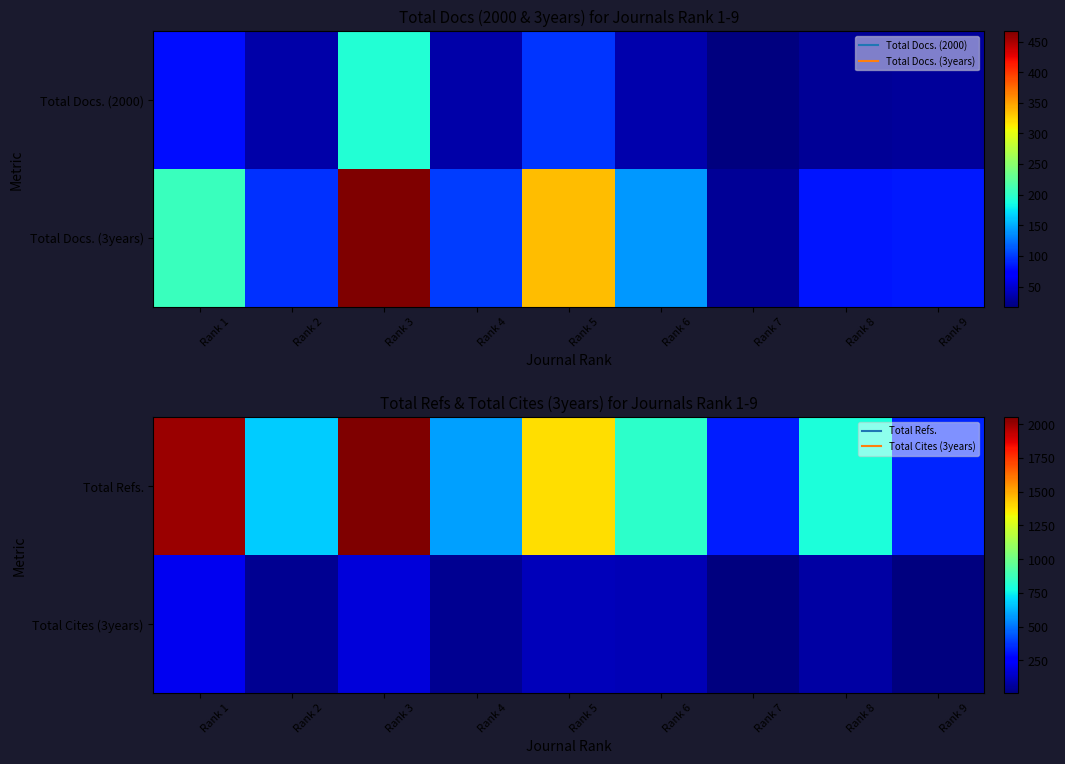

The value of Total Refs. at Rank 7 is 324. True or false?

True